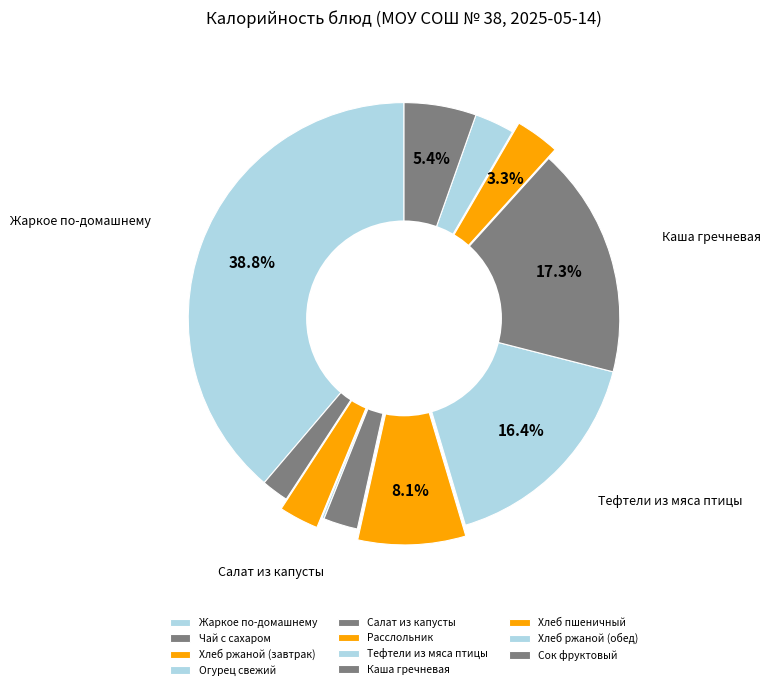

What is the change in value from Огурец свежий to Сок фруктовый?

+73.9